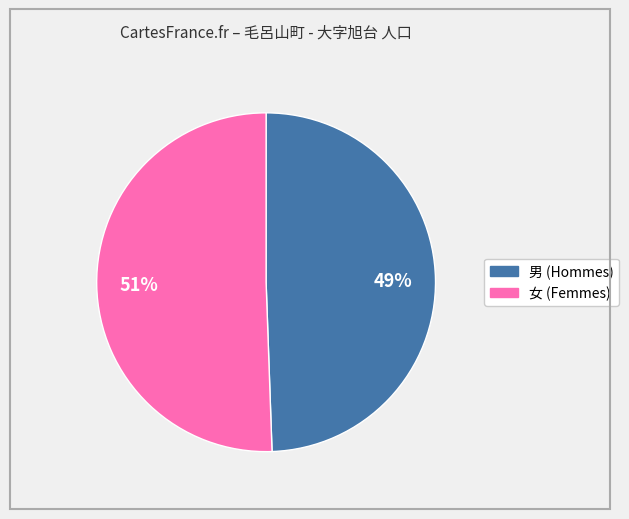

Which has a higher value, 男 or 女?

女